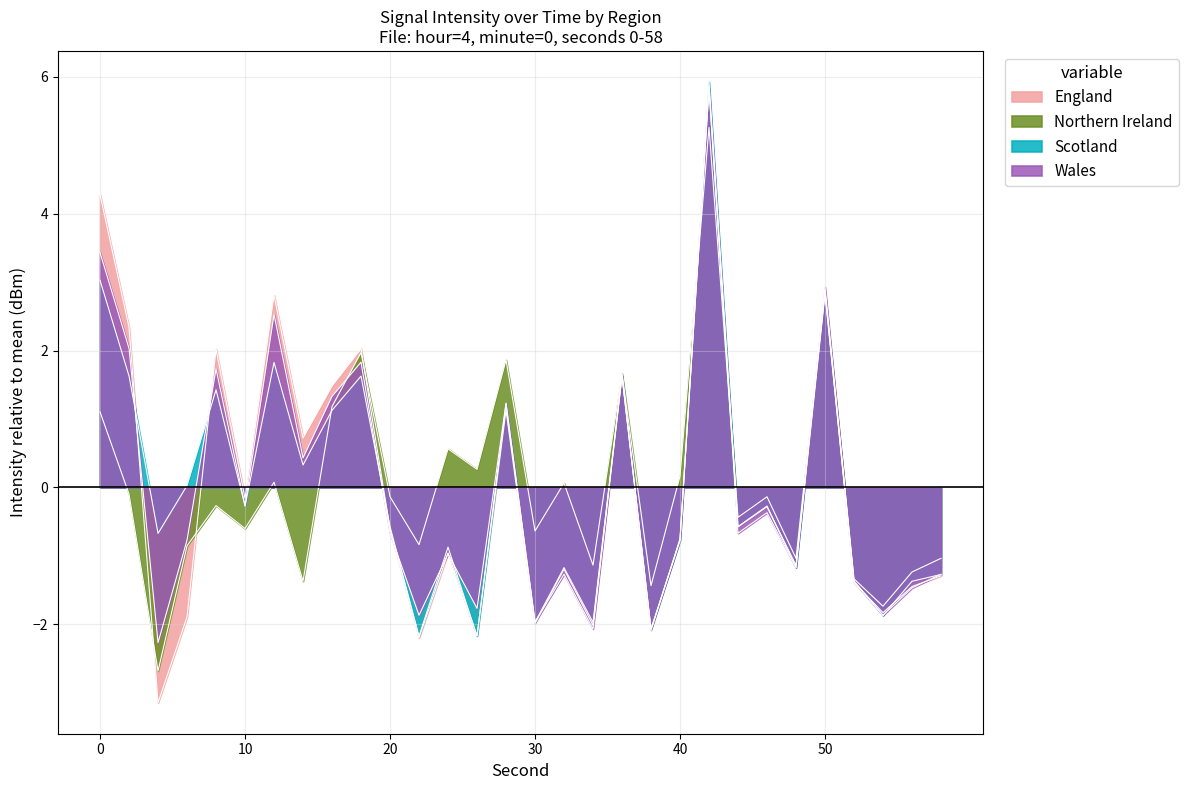

At 12, list the series in order from smallest to largest.

Northern Ireland, Scotland, Wales, England